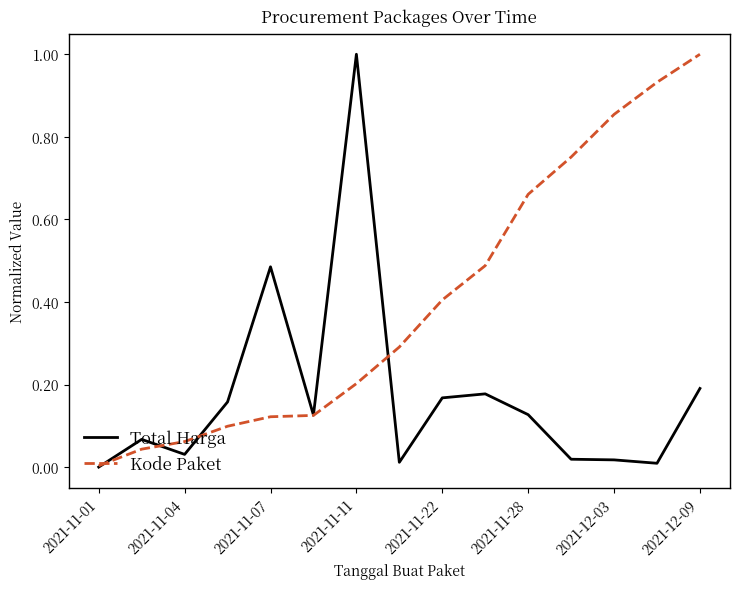

What is the highest value of the Total Harga series?

1.0